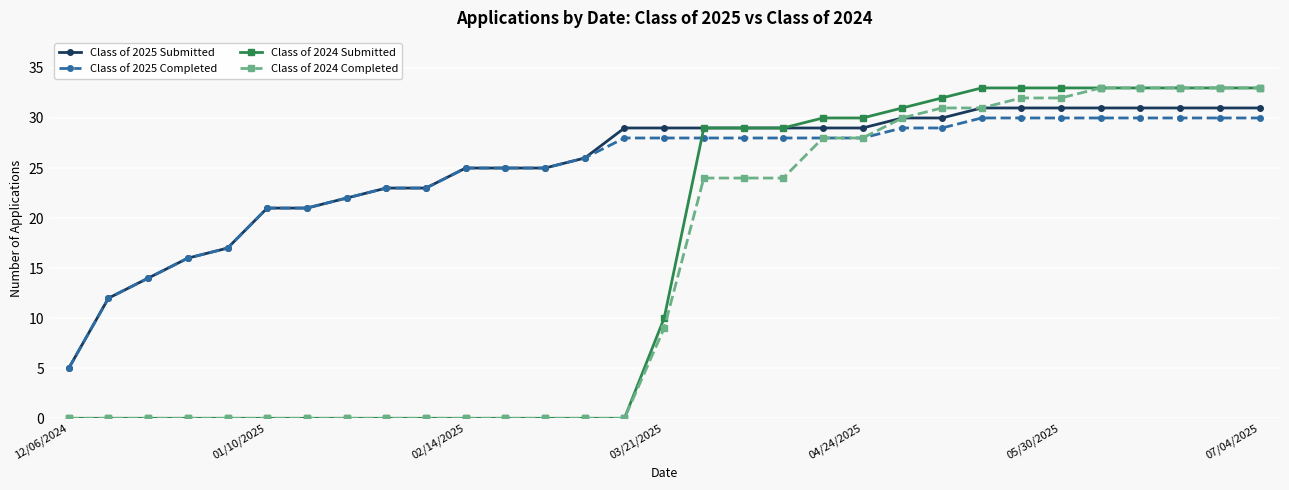

How many data points does each series have?

31